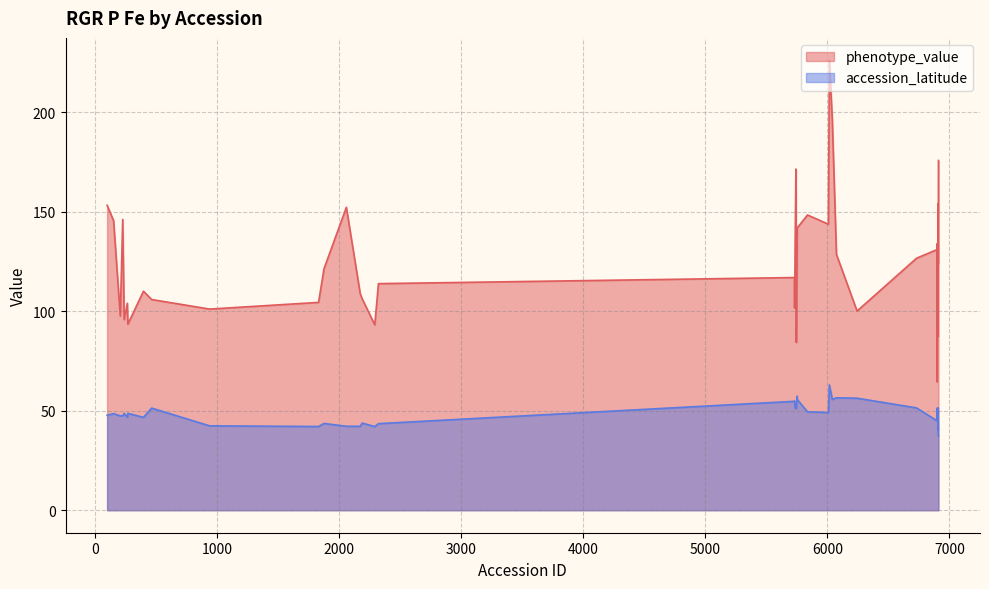

What is the lowest value of the phenotype_value series?

64.5